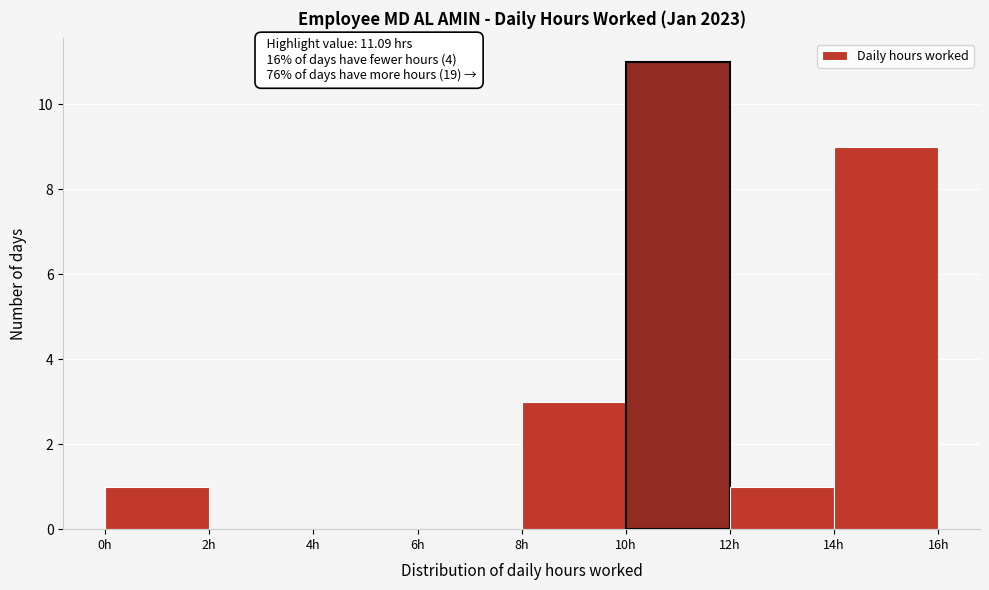

Which range on the x-axis has the tallest bar?

10 to 12